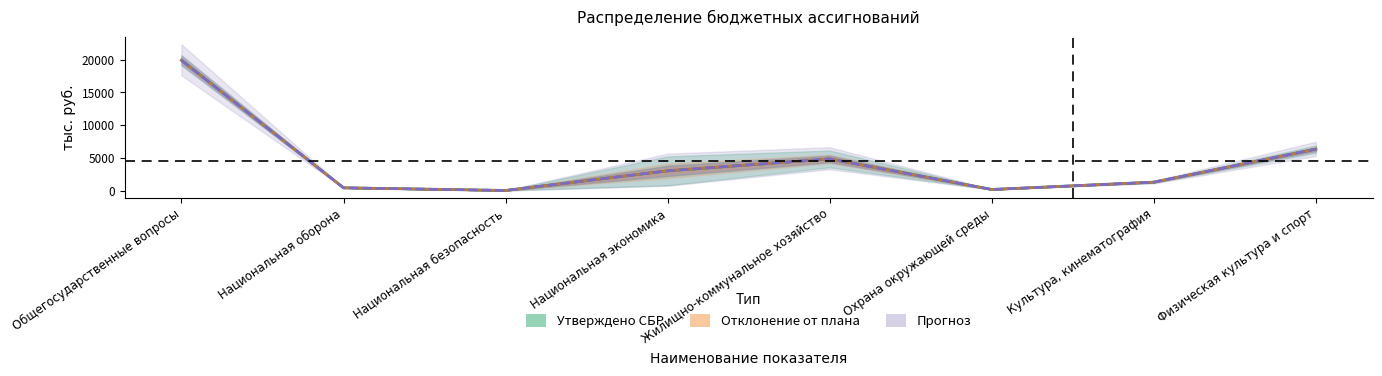

At which label does Среднее отклонение reach its minimum?

Национальная безопасность